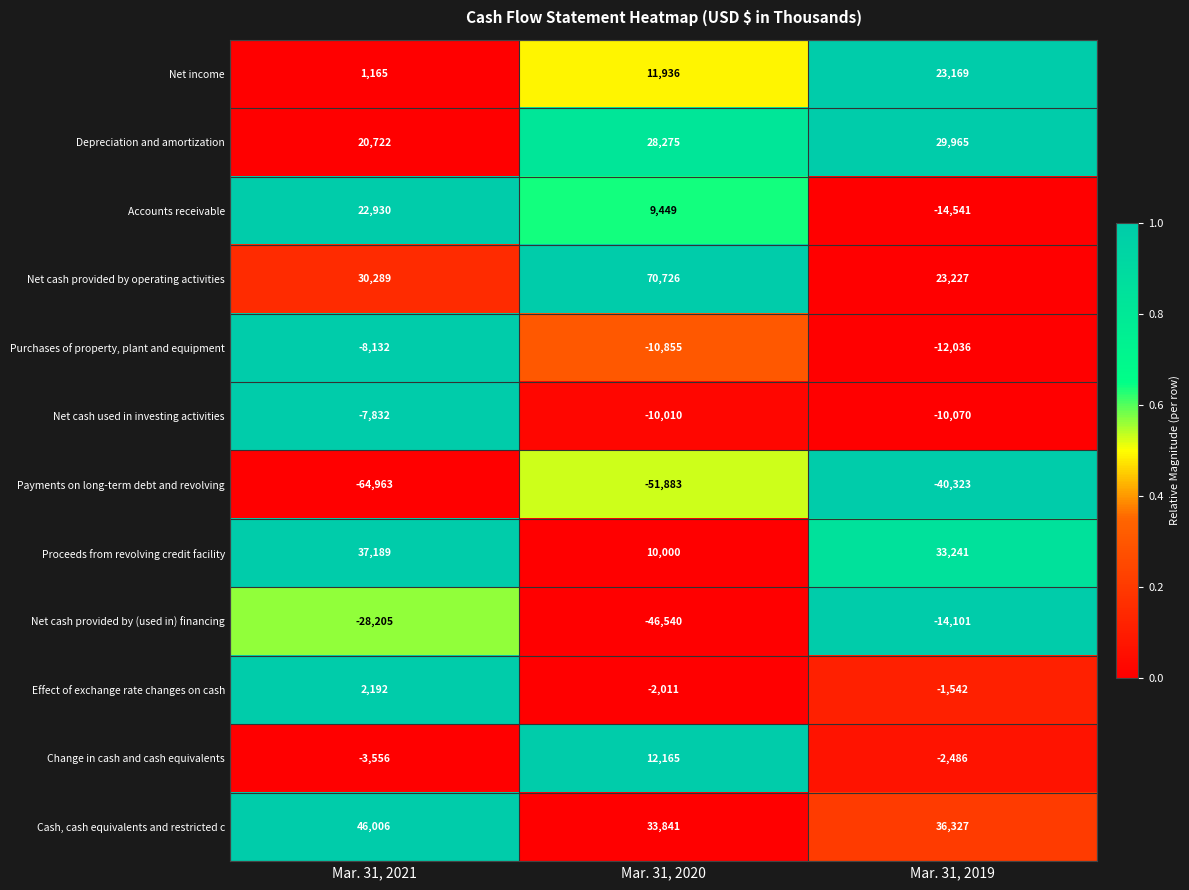

The value of Purchases of property, plant and equipment at Mar. 31, 2020 is -10855. True or false?

True